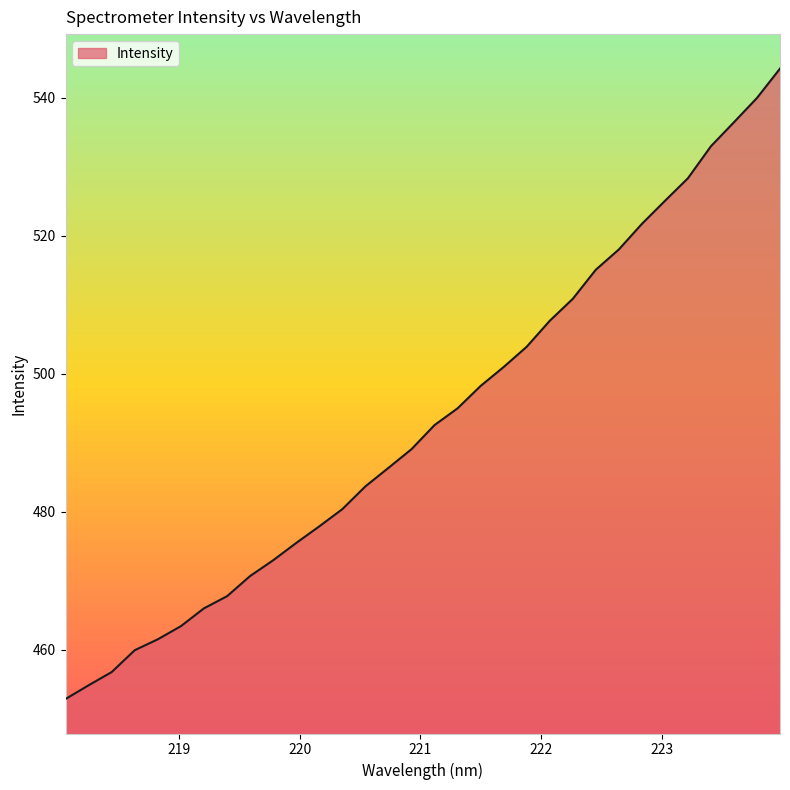

What is the minimum value shown in the chart?

452.9